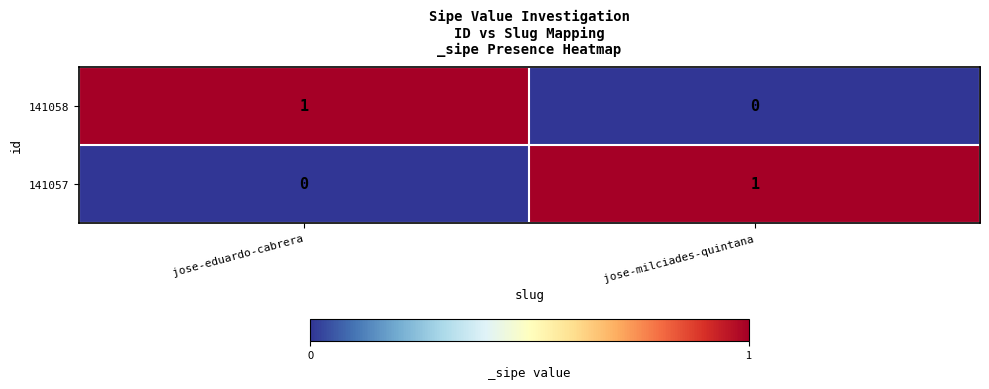

At which label is 141057 closest to 0?

jose-eduardo-cabrera